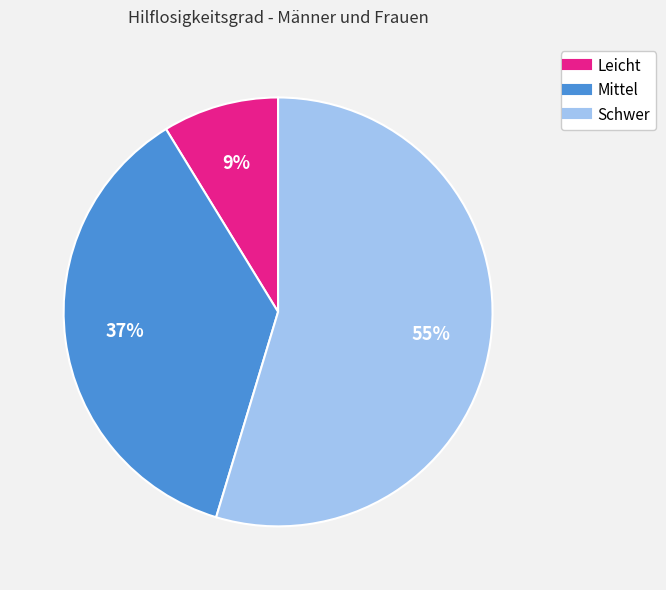

Which category accounts for the majority?

Schwer